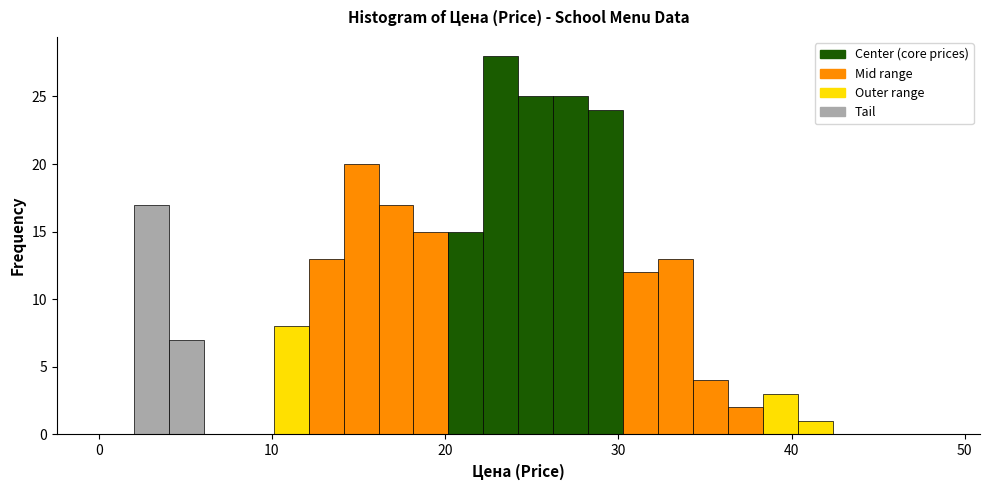

Around what value on the x-axis is the tallest bar? Give the approximate position of its centre, as read against the axis.

23